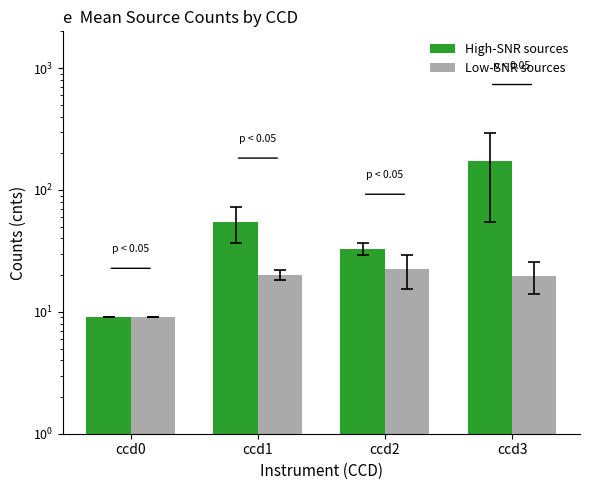

How many data points in High-SNR sources are above 54?

2